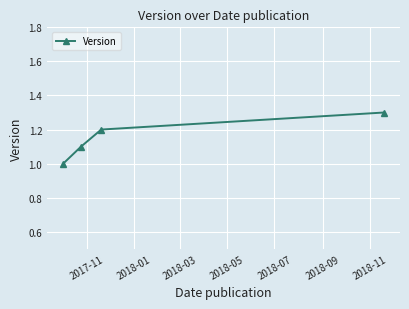

What is the maximum value shown in the chart?

1.3